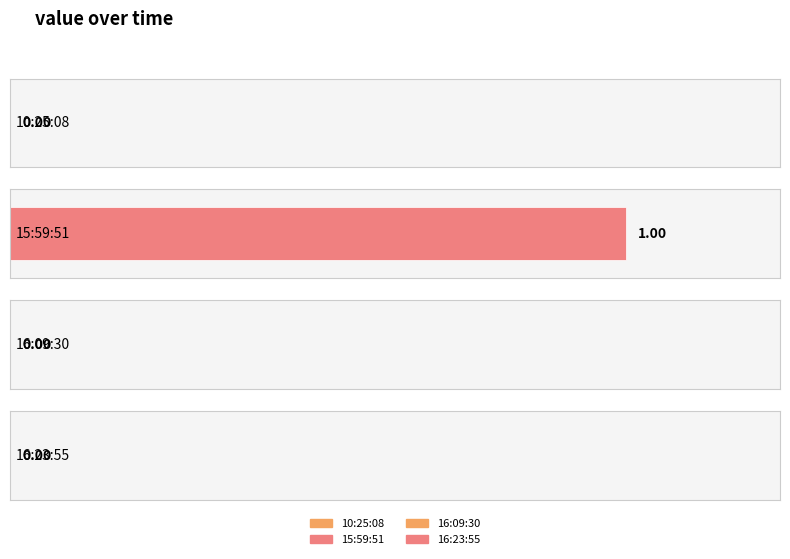

Are the bars grouped side by side (vs. stacked)?

No